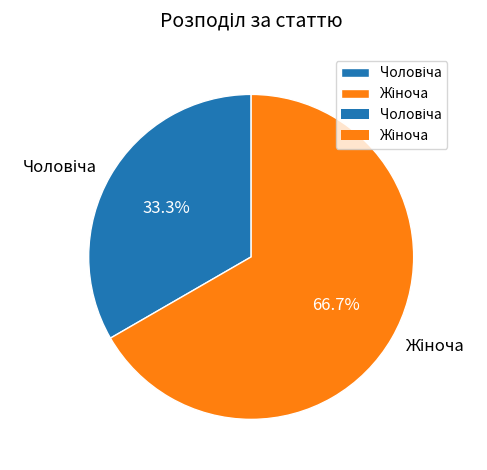

How many segments does this pie chart have?

2